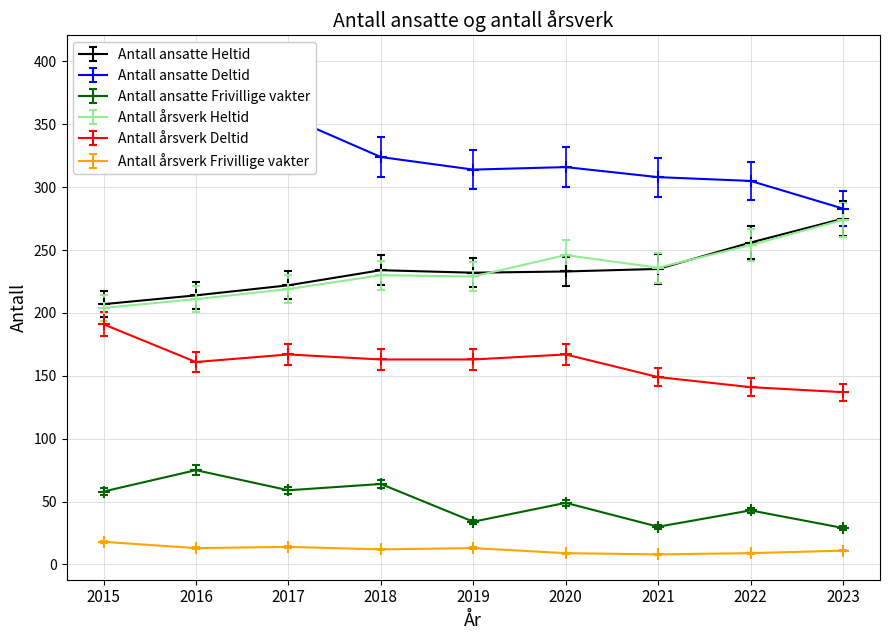

Where does the Antall ansatte Frivillige vakter series first go above 49?

2015